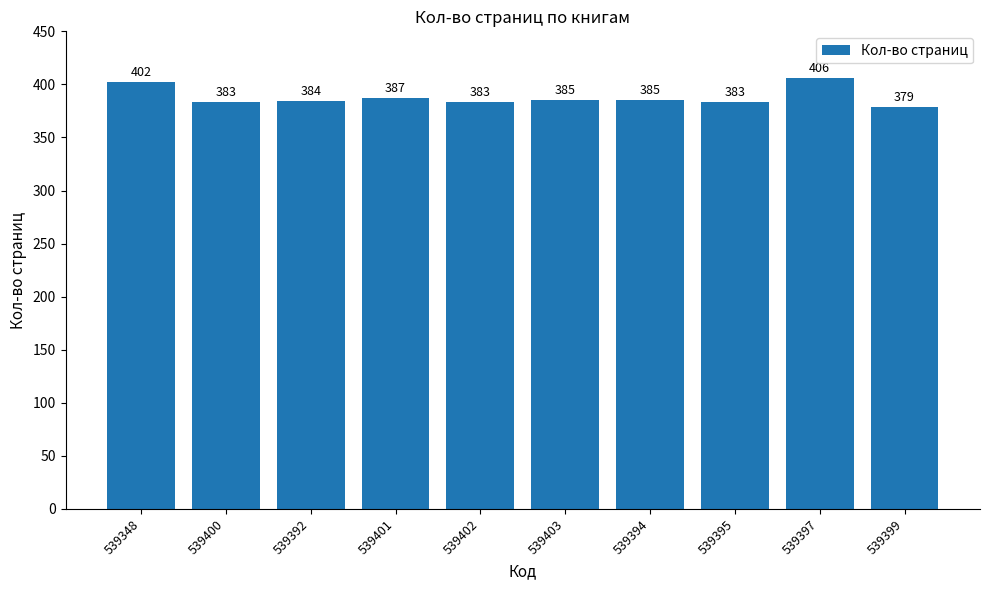

How many series are shown in this chart?

1